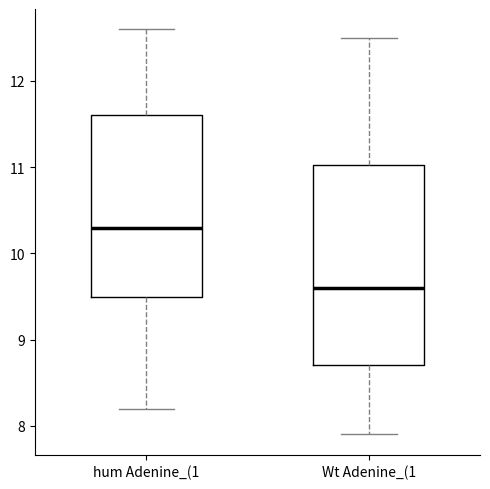

Reading left to right, read every box against the y-axis: the position of its median line, the range the box covers, and the ends of its whiskers. The values are not printed on the chart, so give them approximately, as read against the axis.

hum Adenine_(1: median 10.3, box 9.5 to 11.6, whiskers 8.2 to 12.6
Wt Adenine_(1: median 9.6, box 8.7 to 11.0, whiskers 7.9 to 12.5